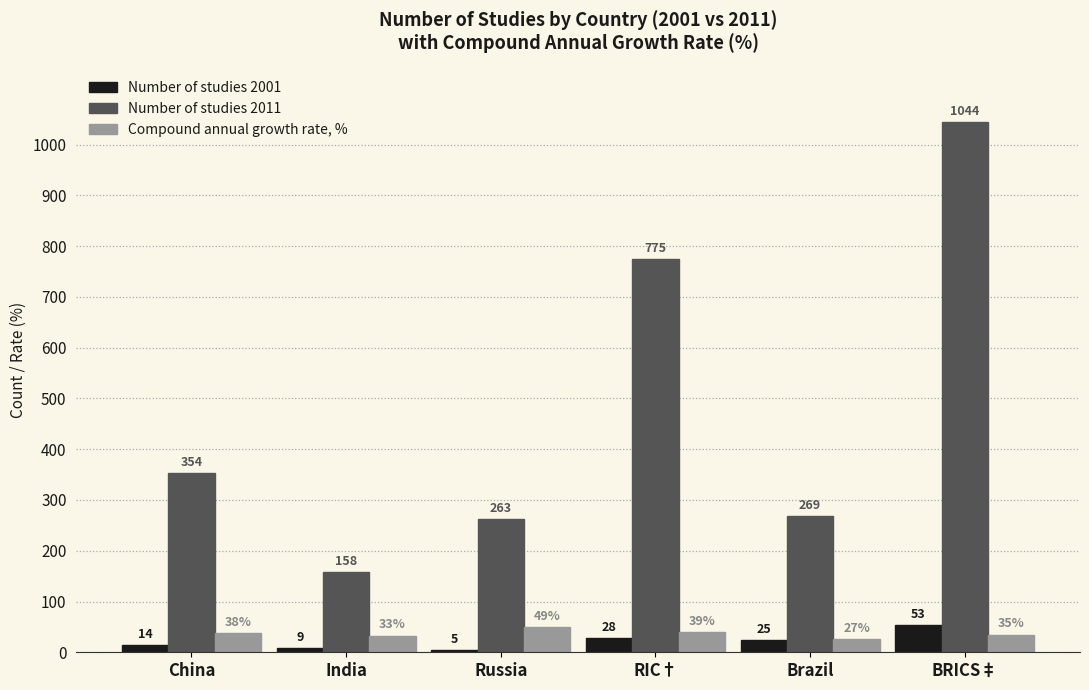

Reading right to left, list all the values displayed in this chart.

Number of studies 2001: 53	25	28	5	9	14
Number of studies 2011: 1044	269	775	263	158	354
Compound annual growth rate, %: 35	27	39	49	33	38